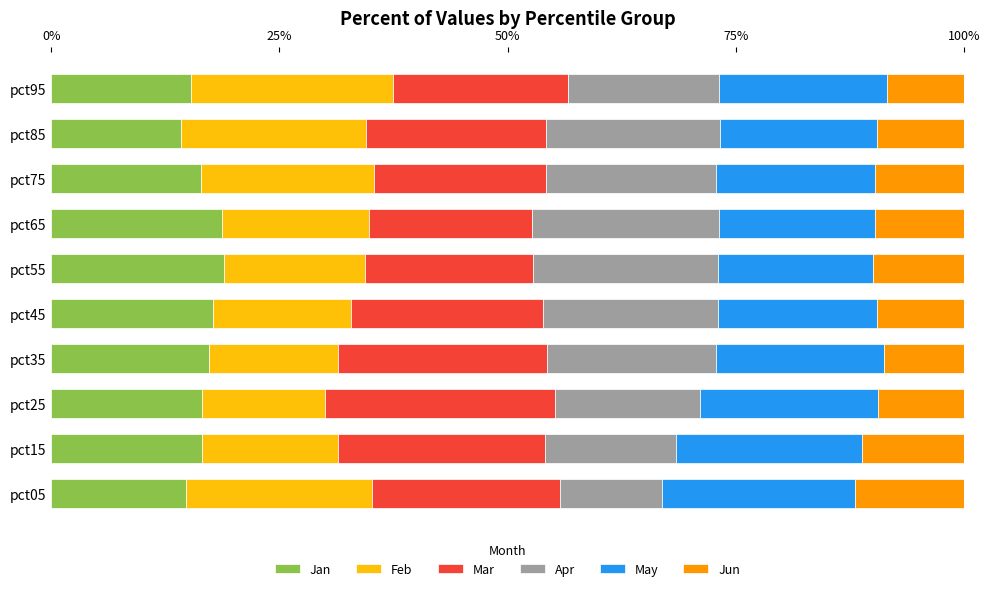

What is the highest value of the Jan series?

18.9